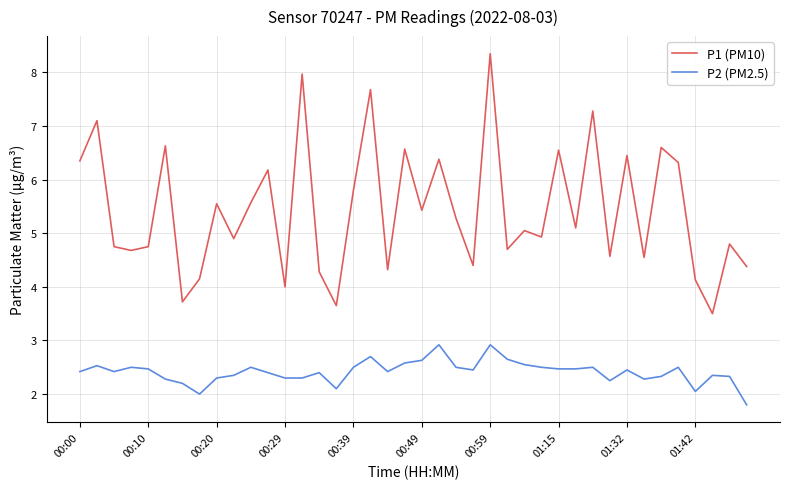

What is the minimum value shown in the chart?

1.8